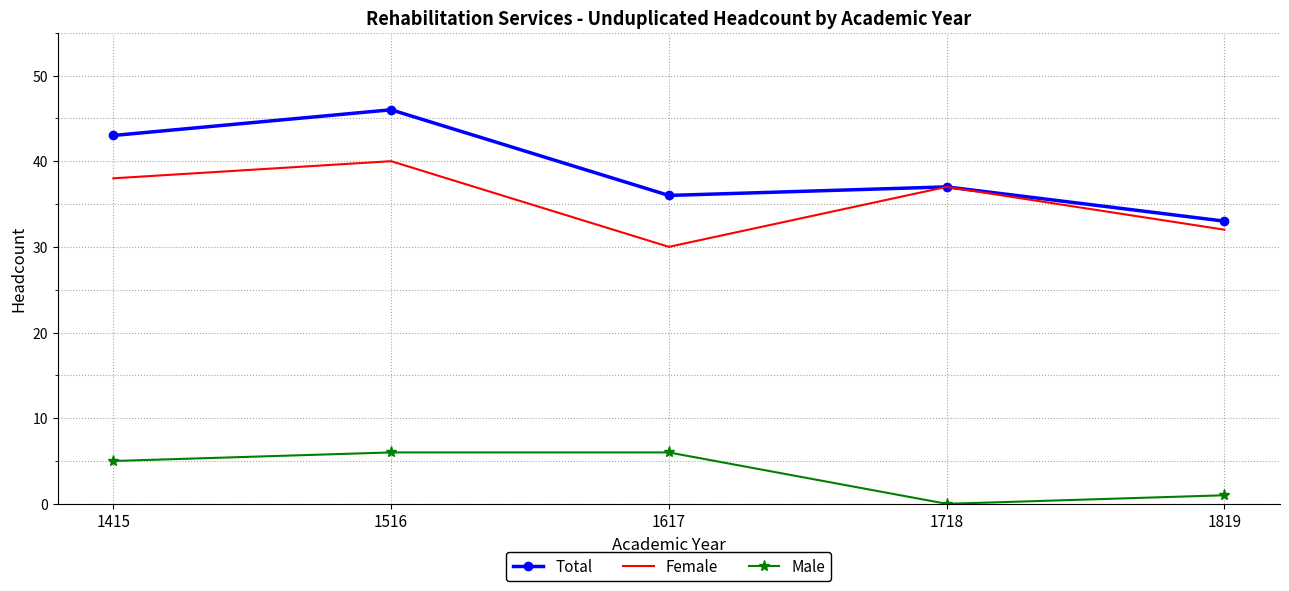

True or false: Male has a value of -3 at 1718.

False